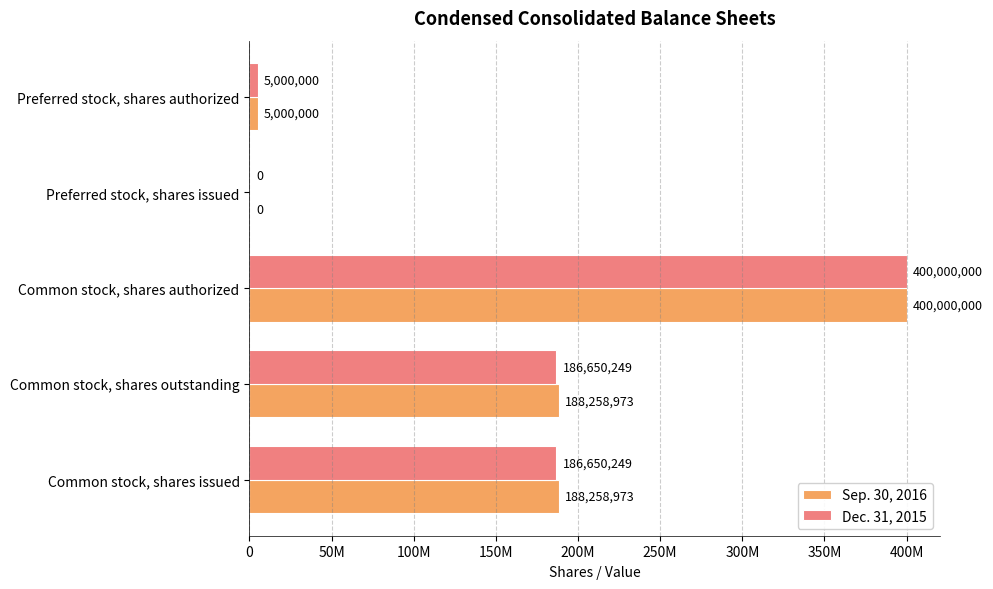

What are all the series names shown in the legend?

Sep. 30, 2016, Dec. 31, 2015